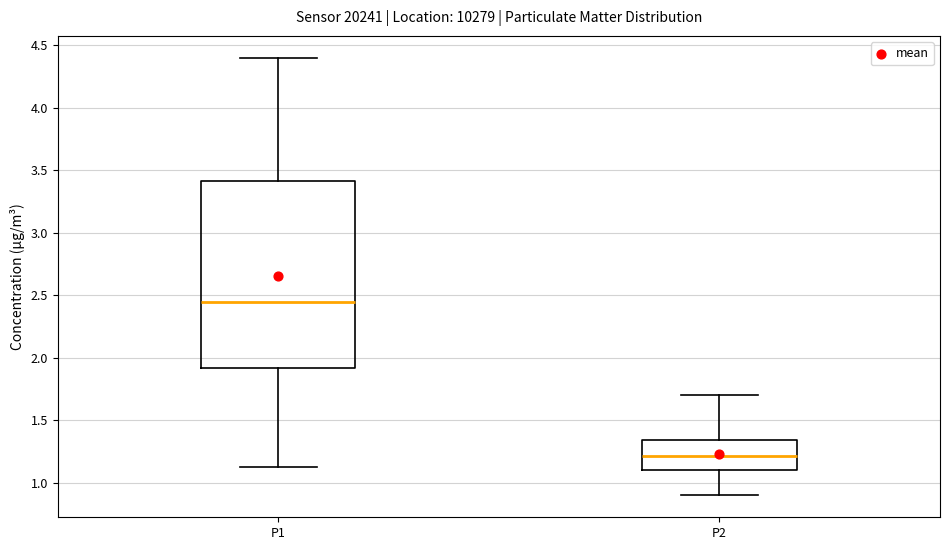

Reading left to right, read every box against the y-axis: the position of its median line, the range the box covers, and the ends of its whiskers. The values are not printed on the chart, so give them approximately, as read against the axis.

P1: median 2.45, box 1.90 to 3.40, whiskers 1.15 to 4.40
P2: median 1.20, box 1.10 to 1.35, whiskers 0.90 to 1.70